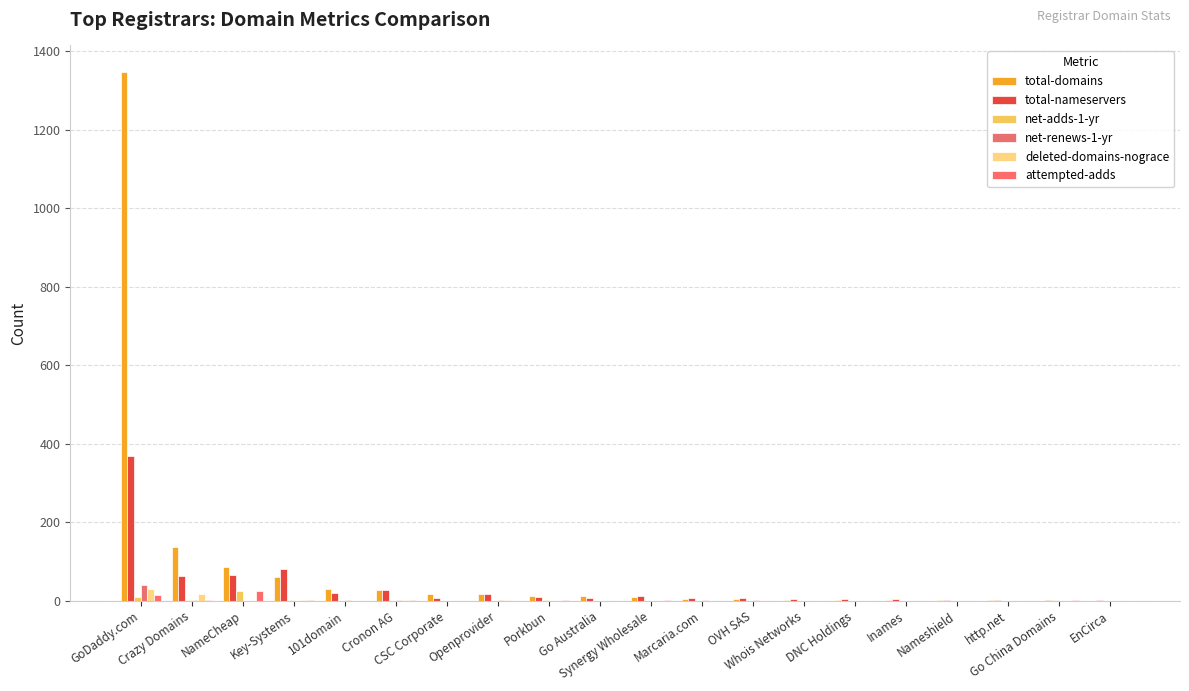

Count the number of data series in this chart.

6